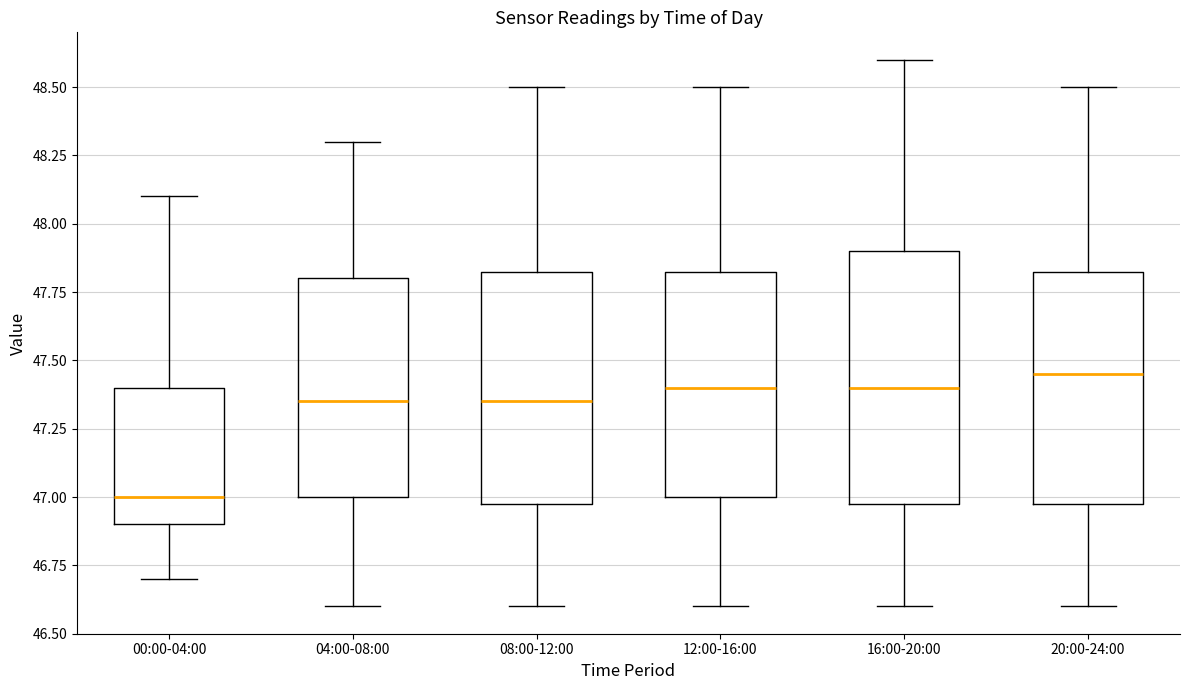

Where does the median line of the box for 00:00-04:00 sit on the y-axis? The values are not printed on the chart, so give them approximately, as read against the axis.

47.00